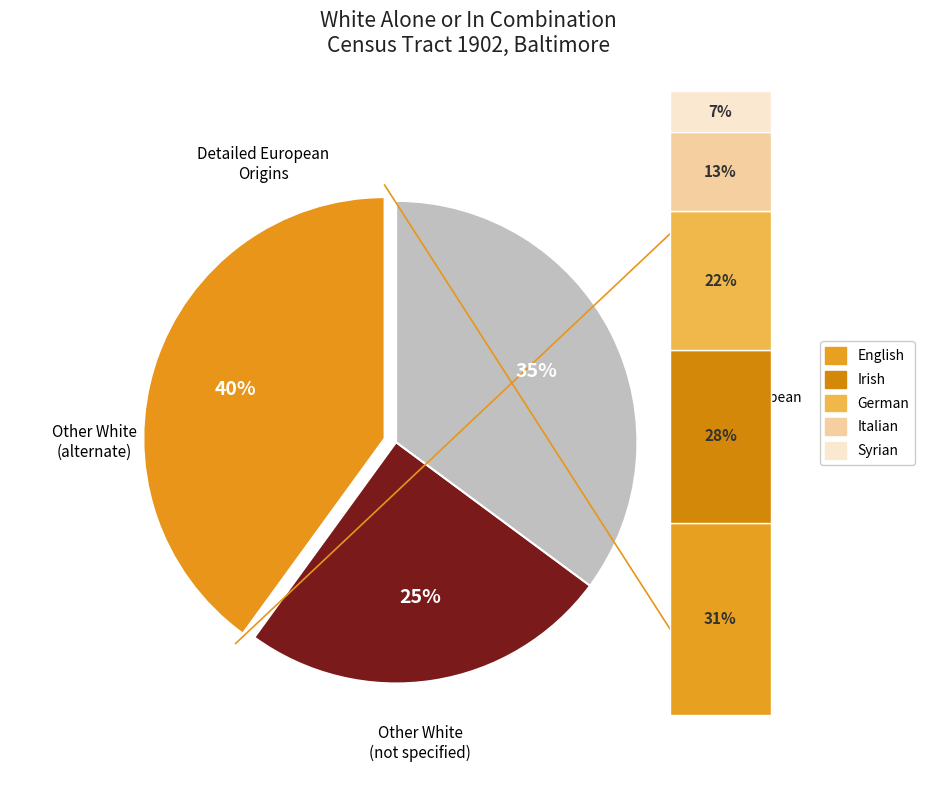

To the nearest percent, what is the difference between the largest and smallest slice percentages?

24%